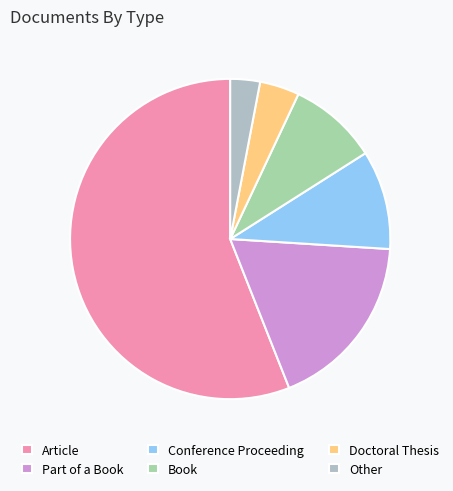

The Conference Proceeding slice represents 10% of the pie. True or false?

True